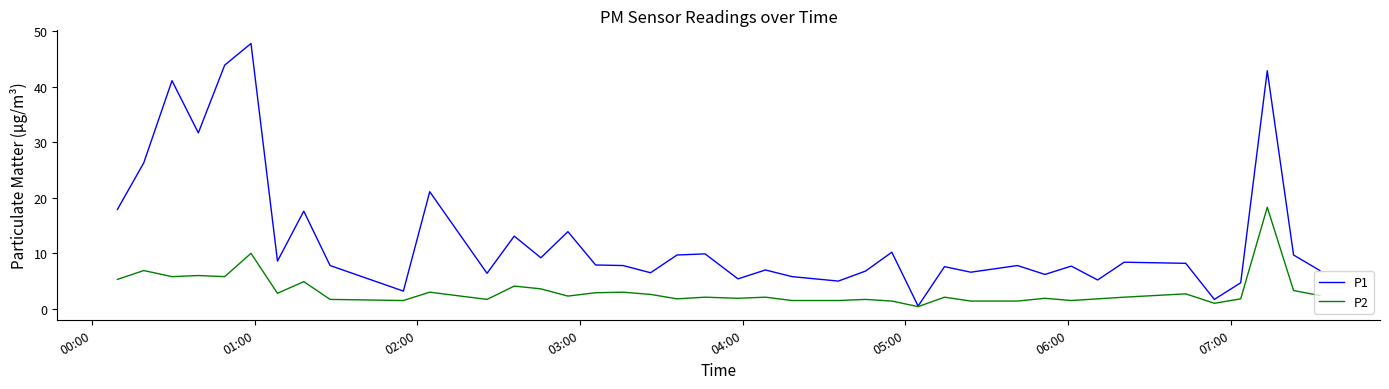

Which series has the largest range (max minus min)?

P1